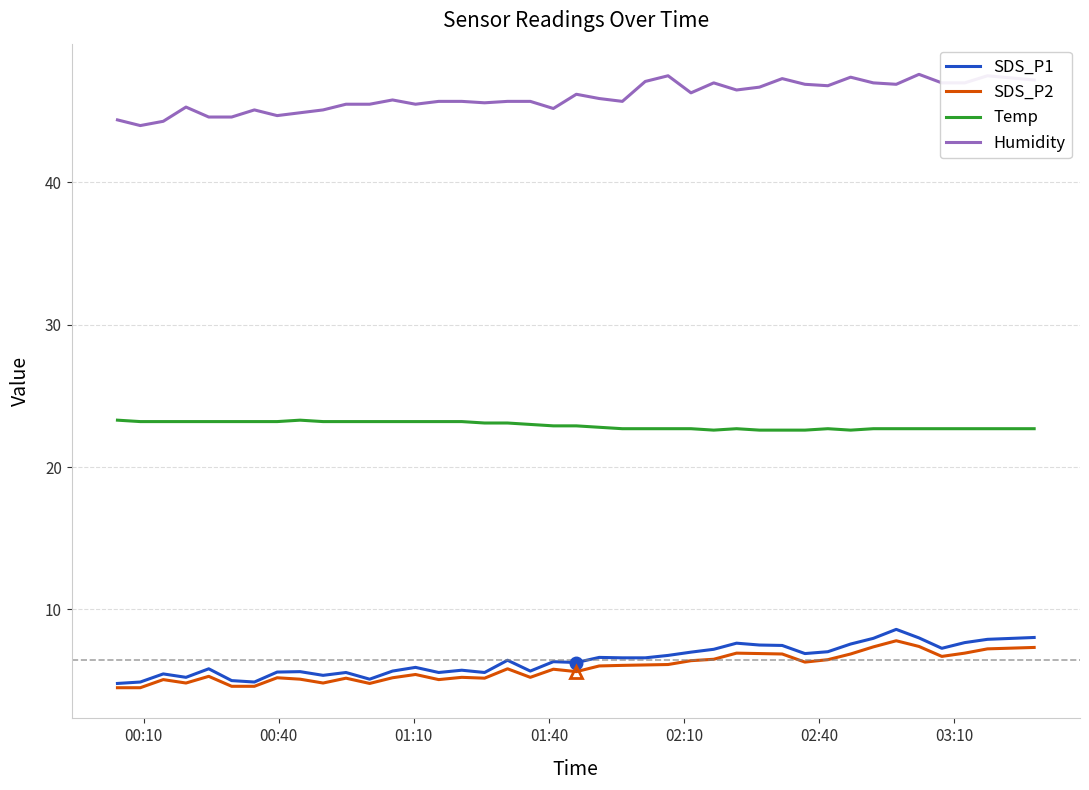

What is the smallest value displayed?

4.5